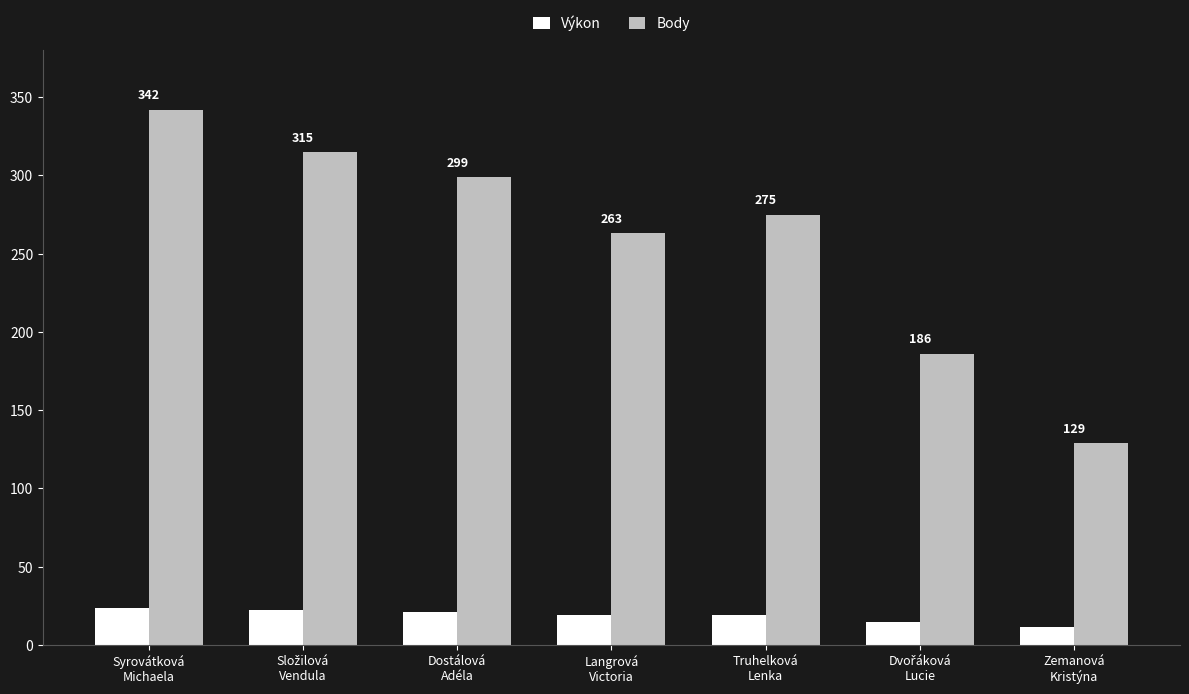

Which series has the largest total across all categories?

Body